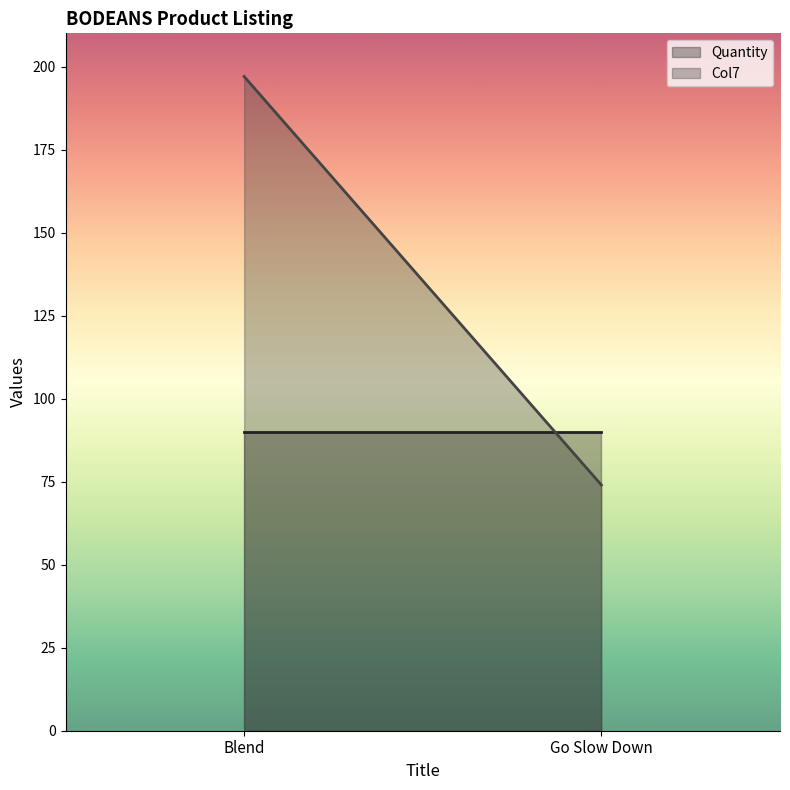

Reading right to left, list all the values displayed in this chart.

Quantity: 90	90
Col7: 74	197